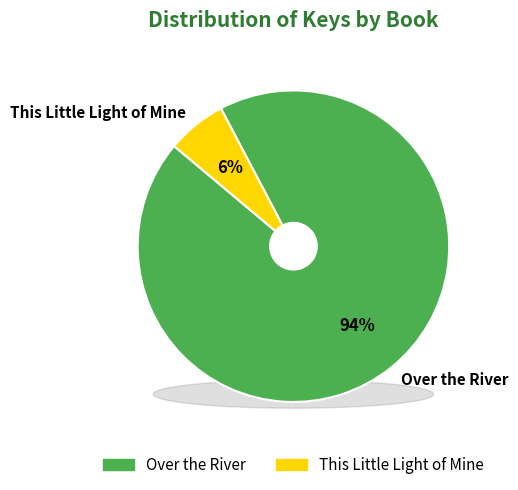

What is the ratio of the value at Over the River to the value at This Little Light of Mine?

15.2